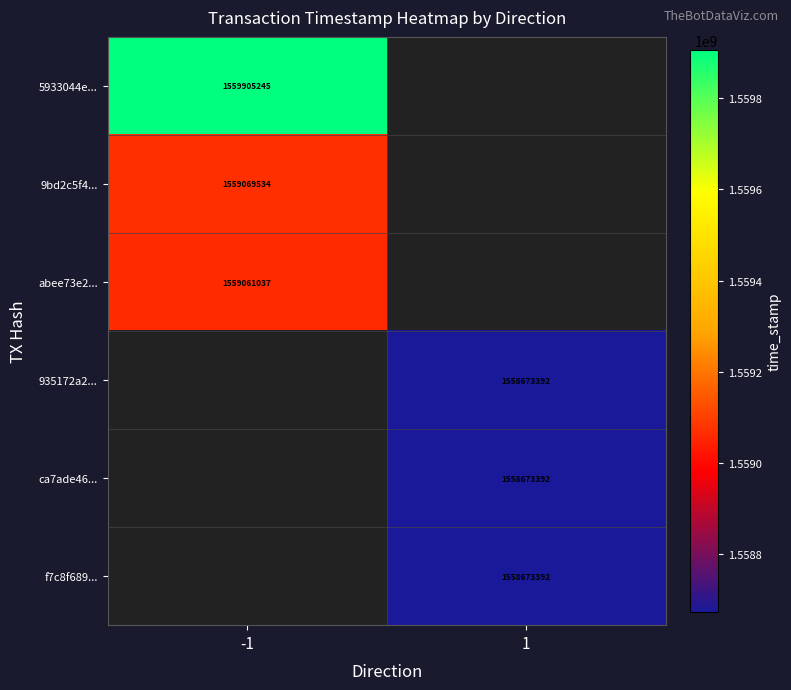

Is it true that 5933044e... equals 2807811328 at -1?

False